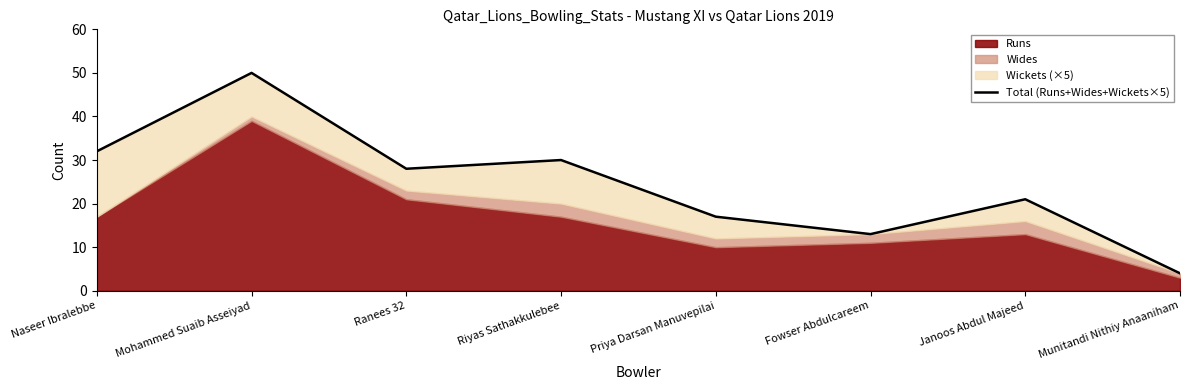

What value does the data have at Priya Darsan Manuvepilai, to the nearest 10?

20